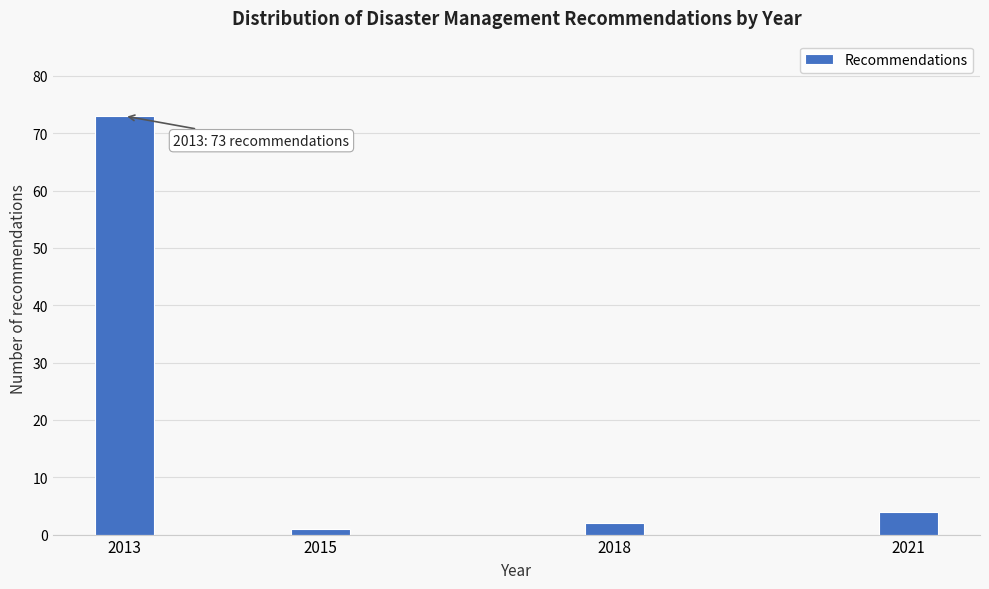

Reading right to left, extract all data points from this chart.

4	2	1	73